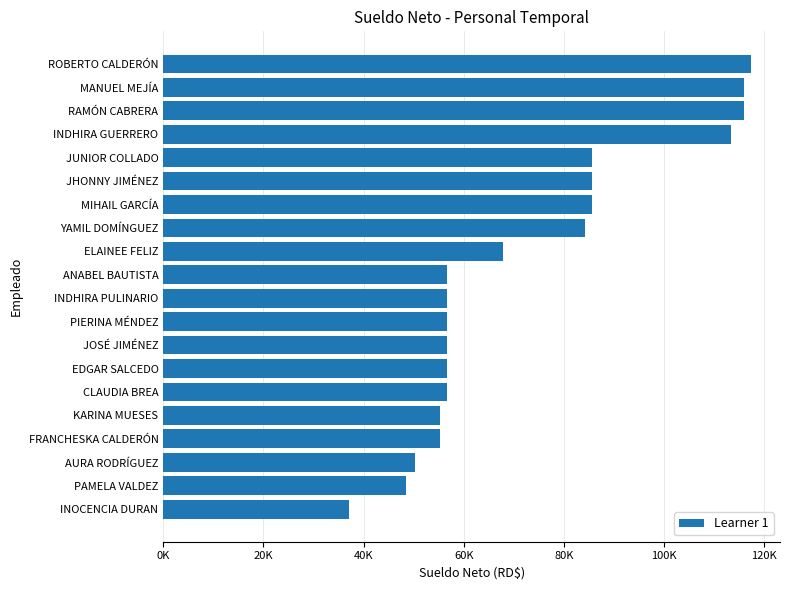

Does the chart contain any negative values?

No